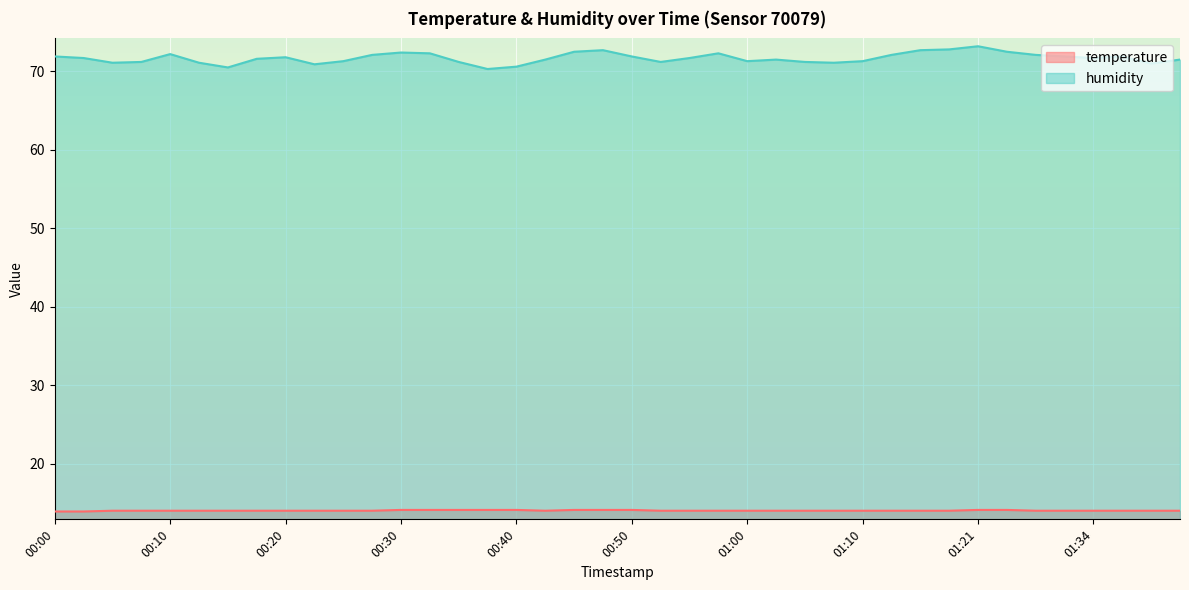

True or false: humidity has a value of 103.2 at 00:03.

False